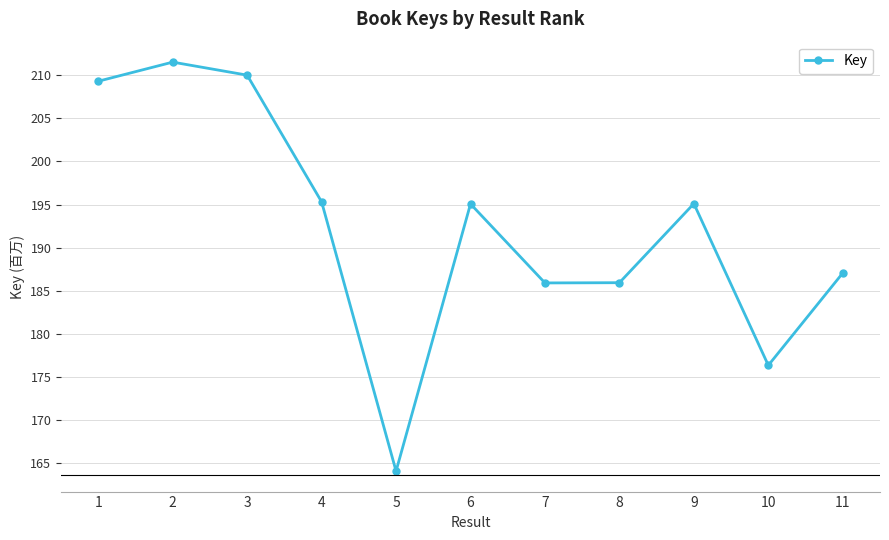

What is the difference between the maximum and minimum values?

47.4